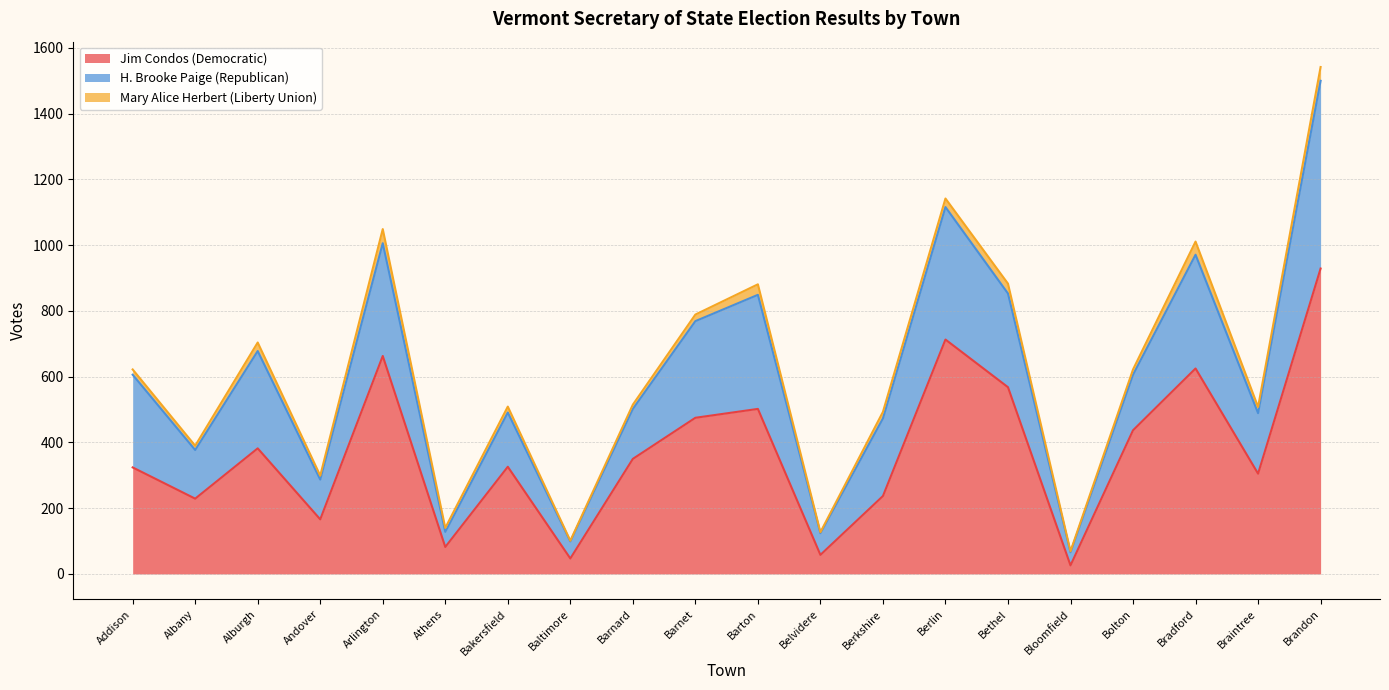

What is the value of the H. Brooke Paige (Republican) point at the 12th from the left?

66